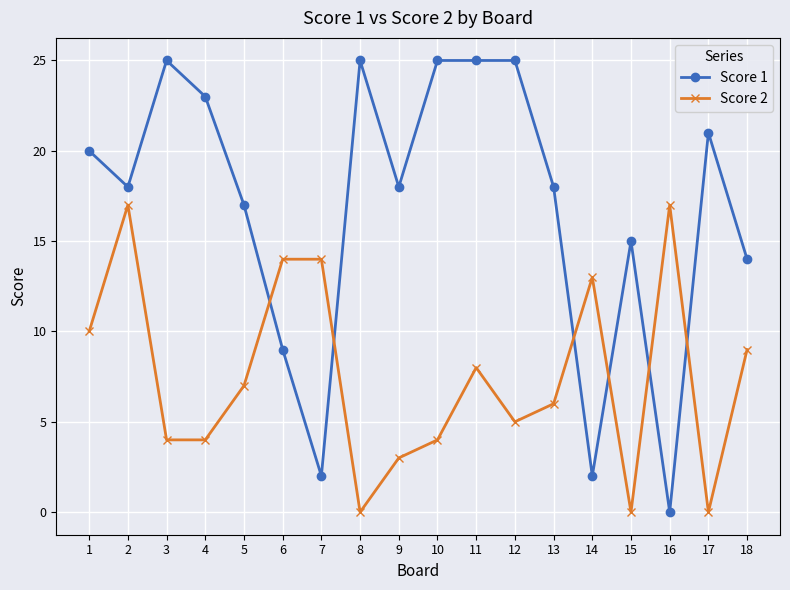

Does the chart display data point markers on the line(s)?

Yes